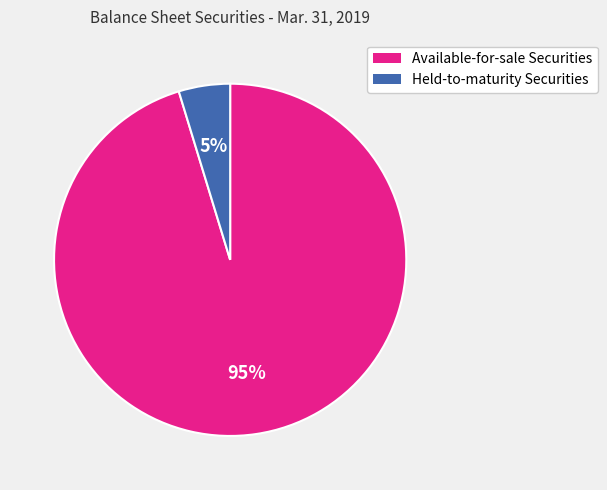

Which slice is the largest?

Available-for-sale Securities